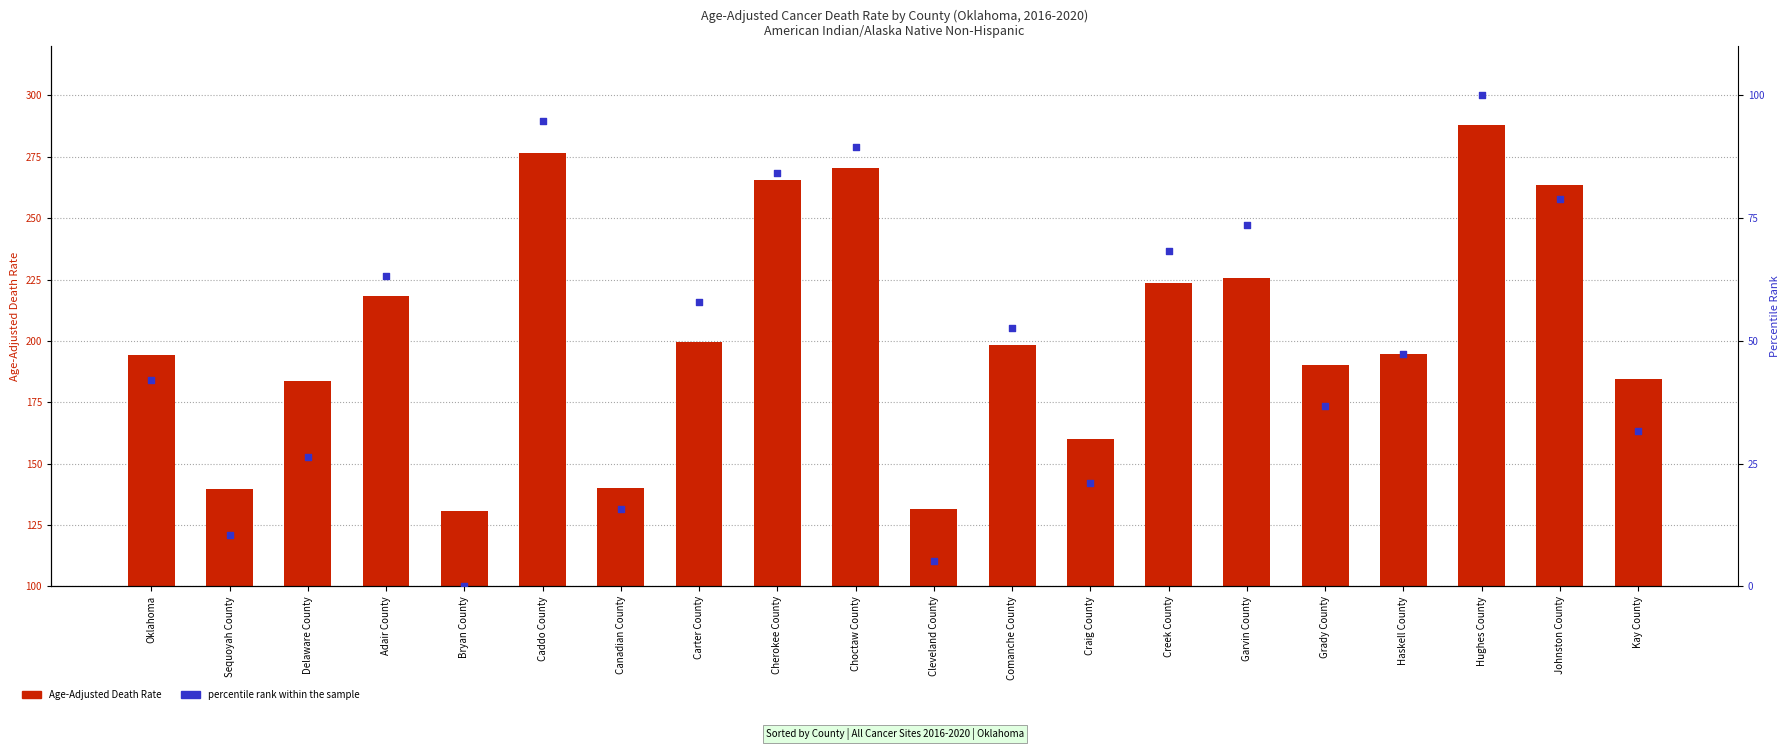

Which series has the largest total across all categories?

Age-Adjusted Death Rate